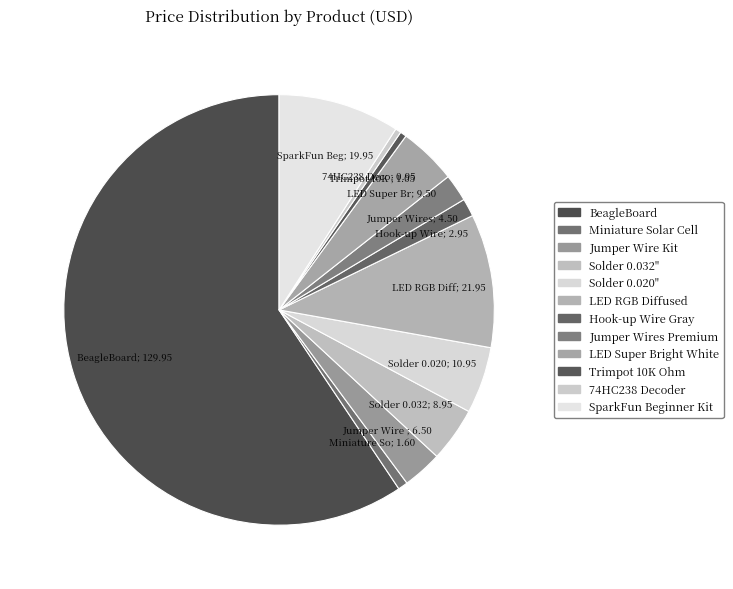

To the nearest percent, what is the average slice percentage?

8%